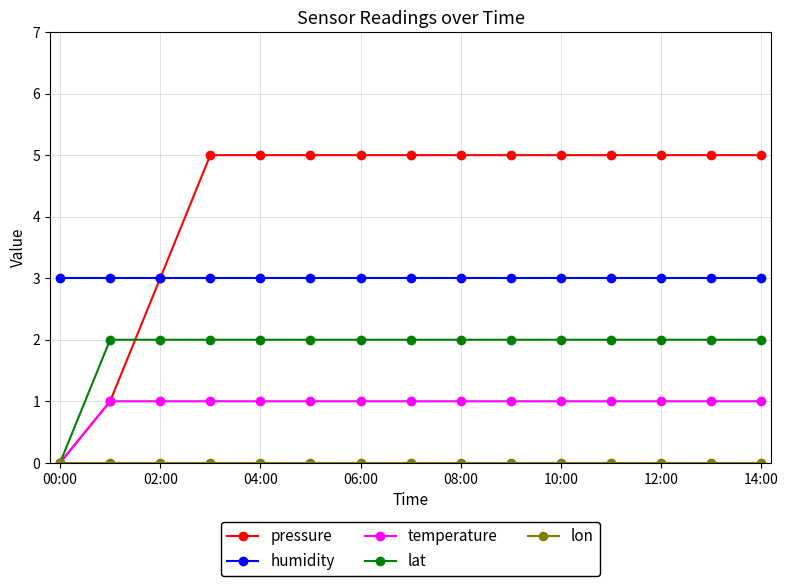

Which series has the largest total across all categories?

pressure